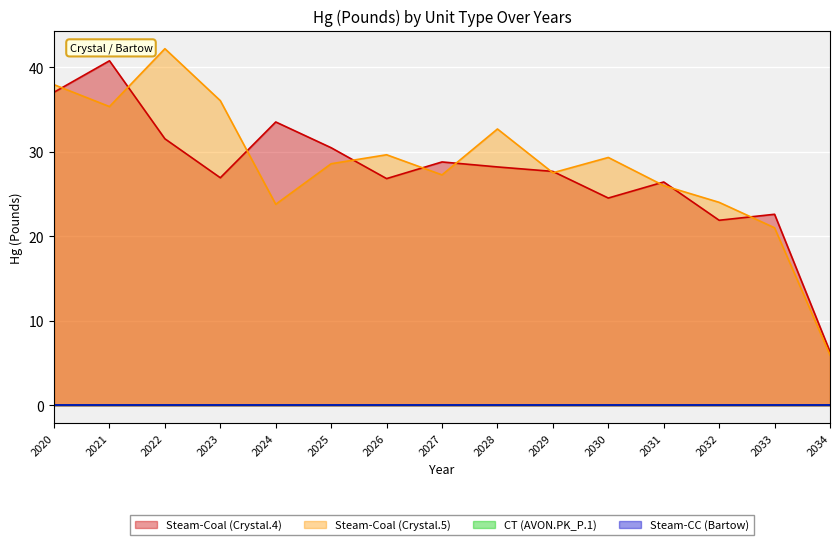

What is the spread (max minus min) of values at 2027?

1.5